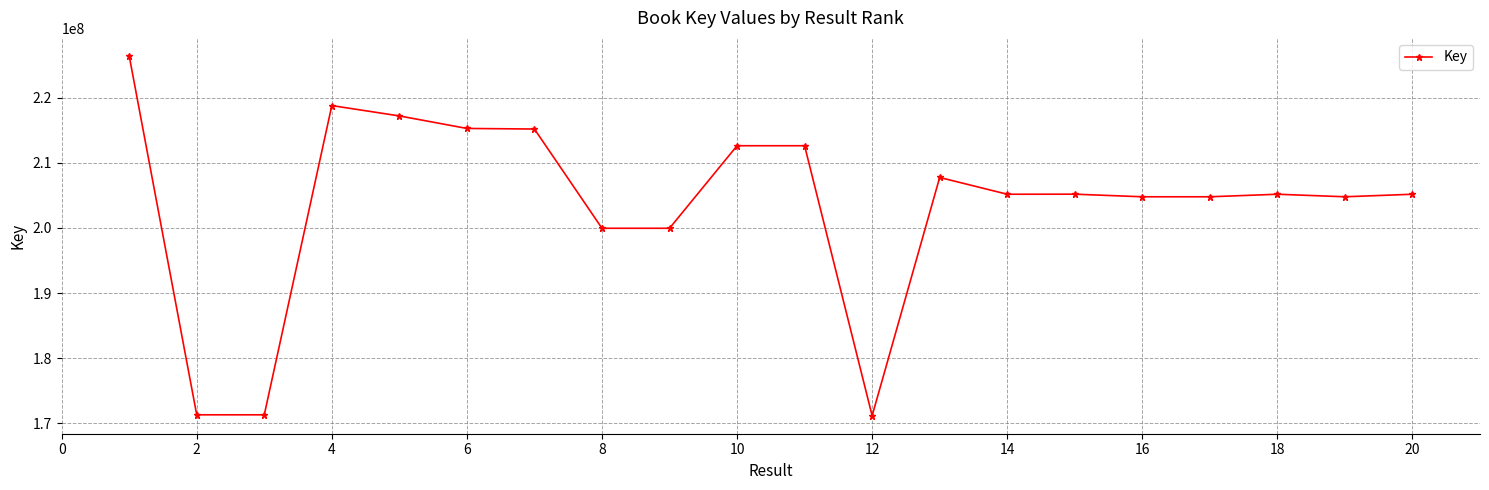

How many data points are less than 205188440?

10